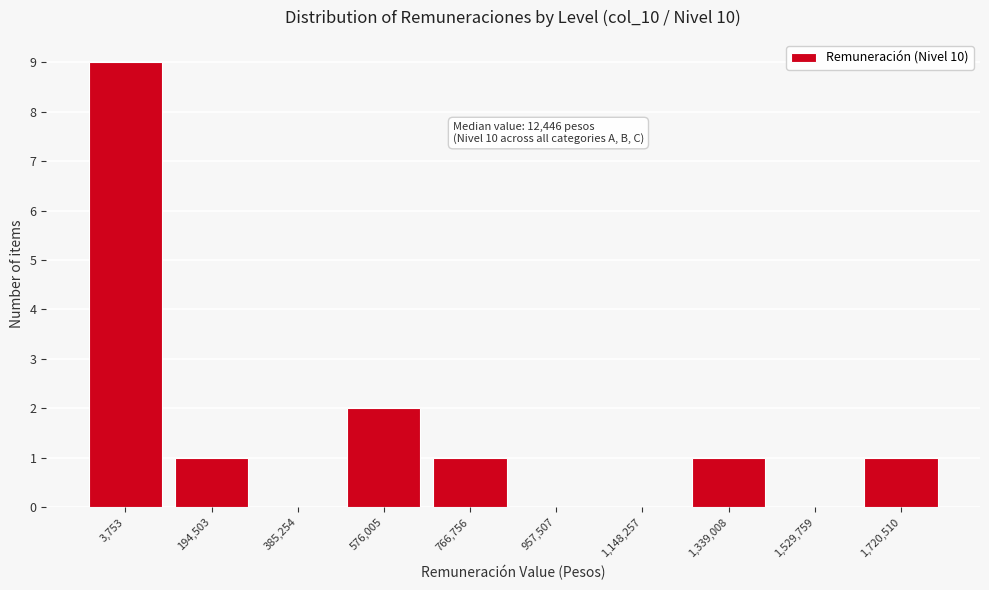

Reading left to right, transcribe all the data shown in this chart.

3,753=9	194,503=1	385,254=0	576,005=2	766,756=1	957,507=0	1,148,257=0	1,339,008=1	1,529,759=0	1,720,510=1